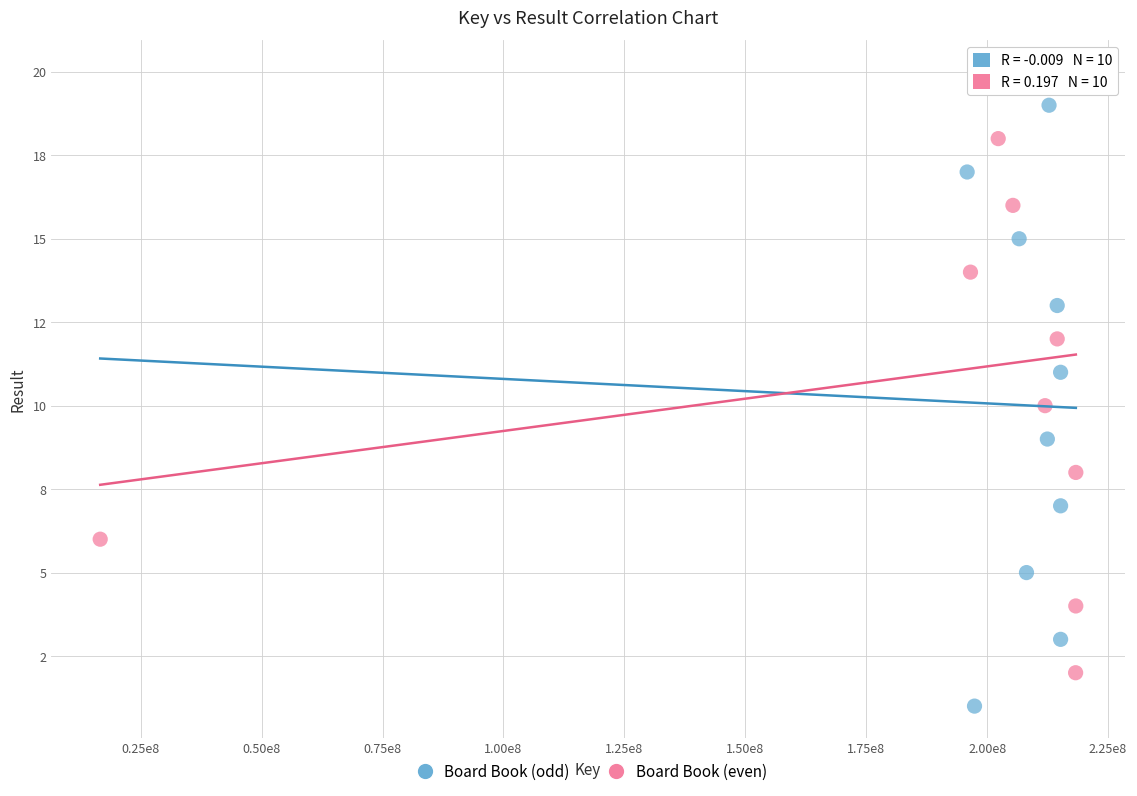

What are all the series names shown in the legend?

Board Book (odd), Board Book (even)